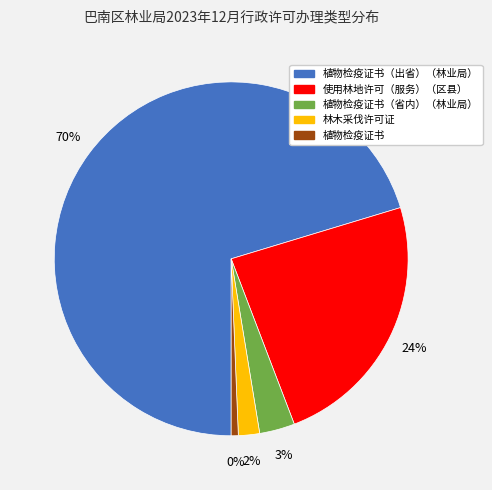

To the nearest percent, what is the combined percentage of 植物检疫证书（省内）（林业局） and 植物检疫证书（出省）（林业局）?

74%